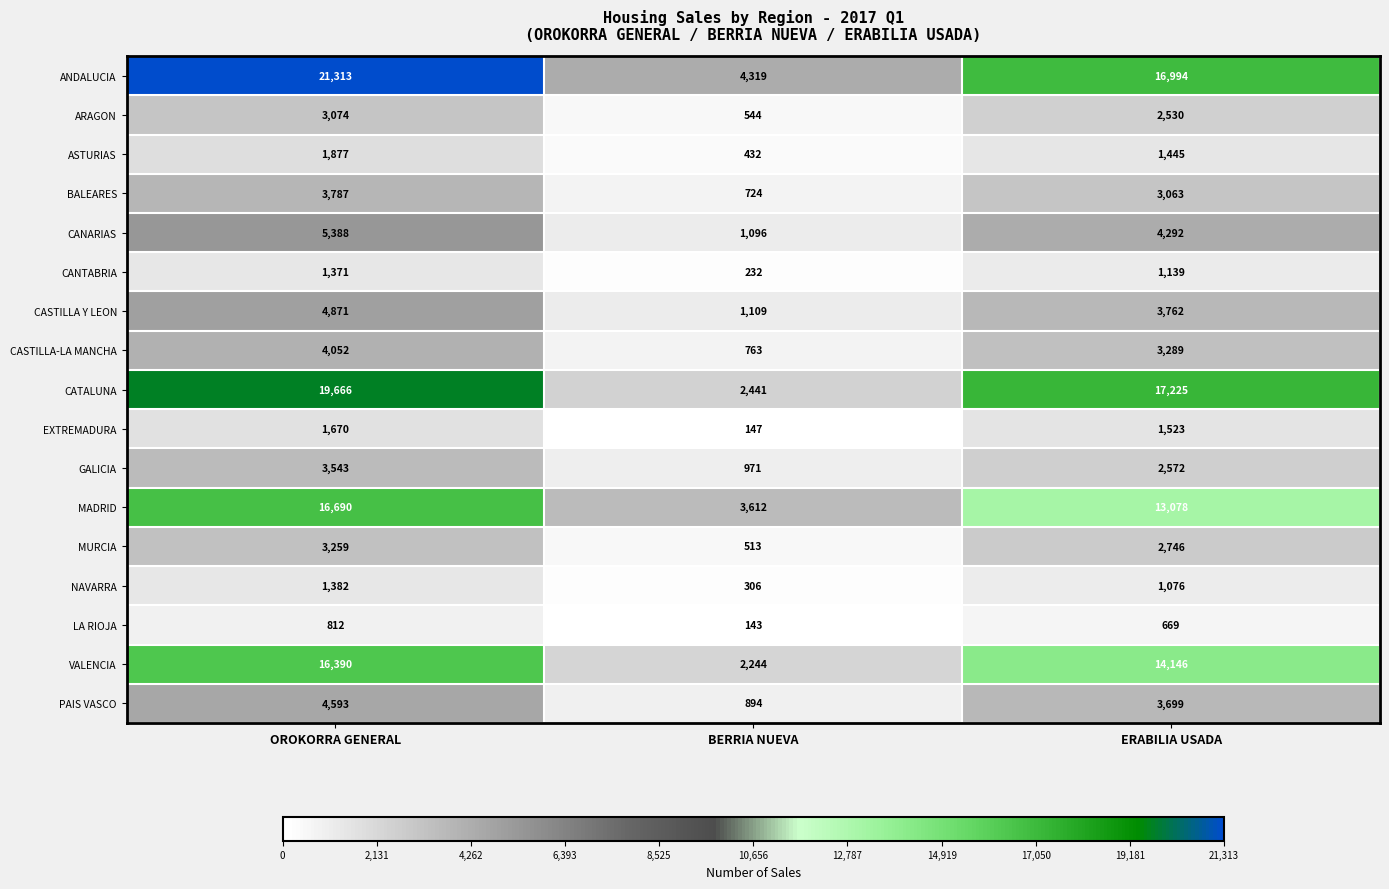

Is the value of ASTURIAS at ERABILIA USADA greater than the value of MADRID at OROKORRA GENERAL?

No